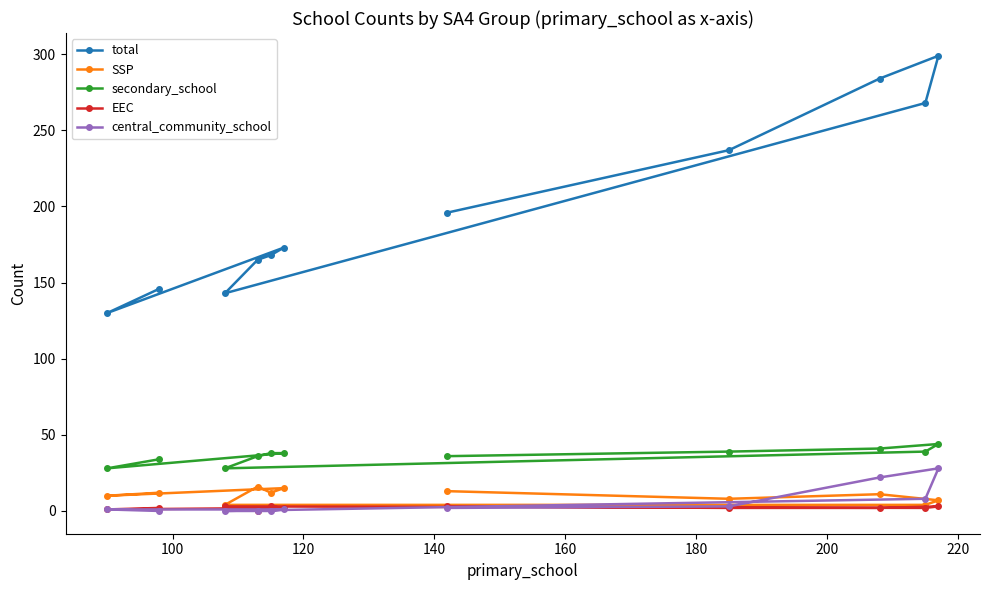

Which series has the largest total across all categories?

total